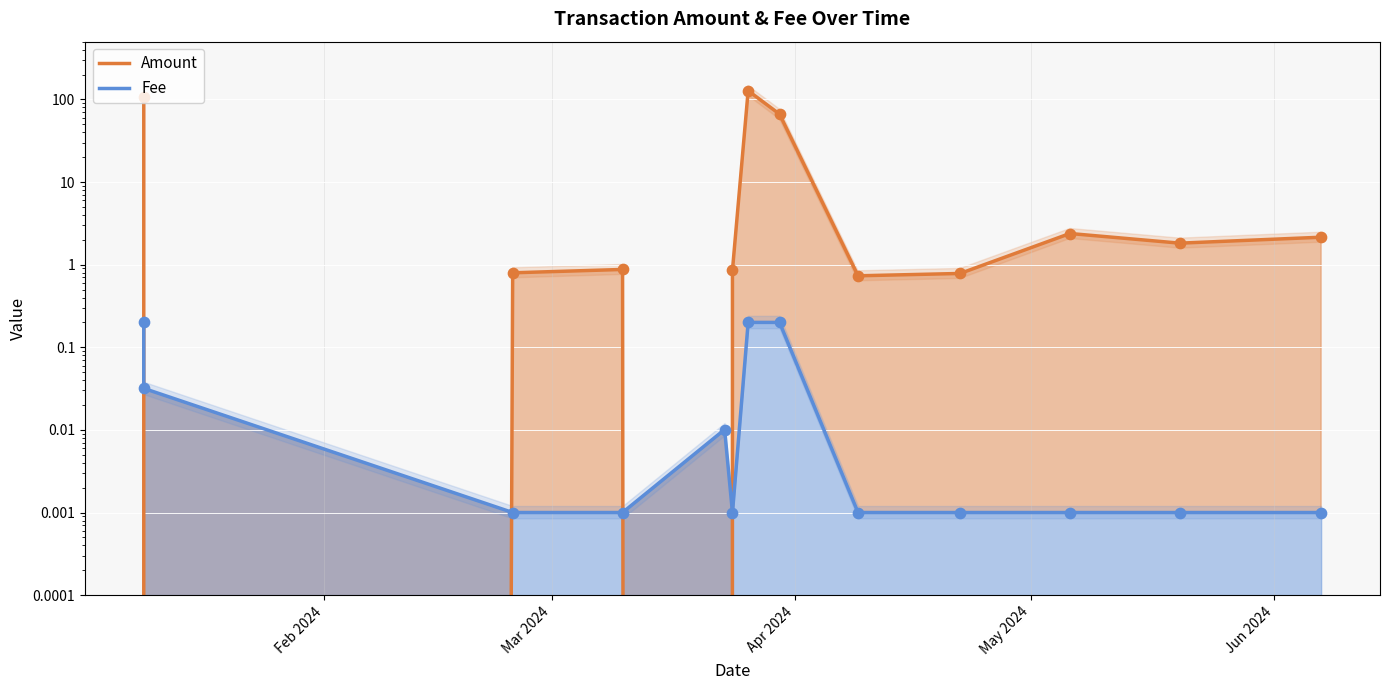

Which series has the largest total across all categories?

Amount